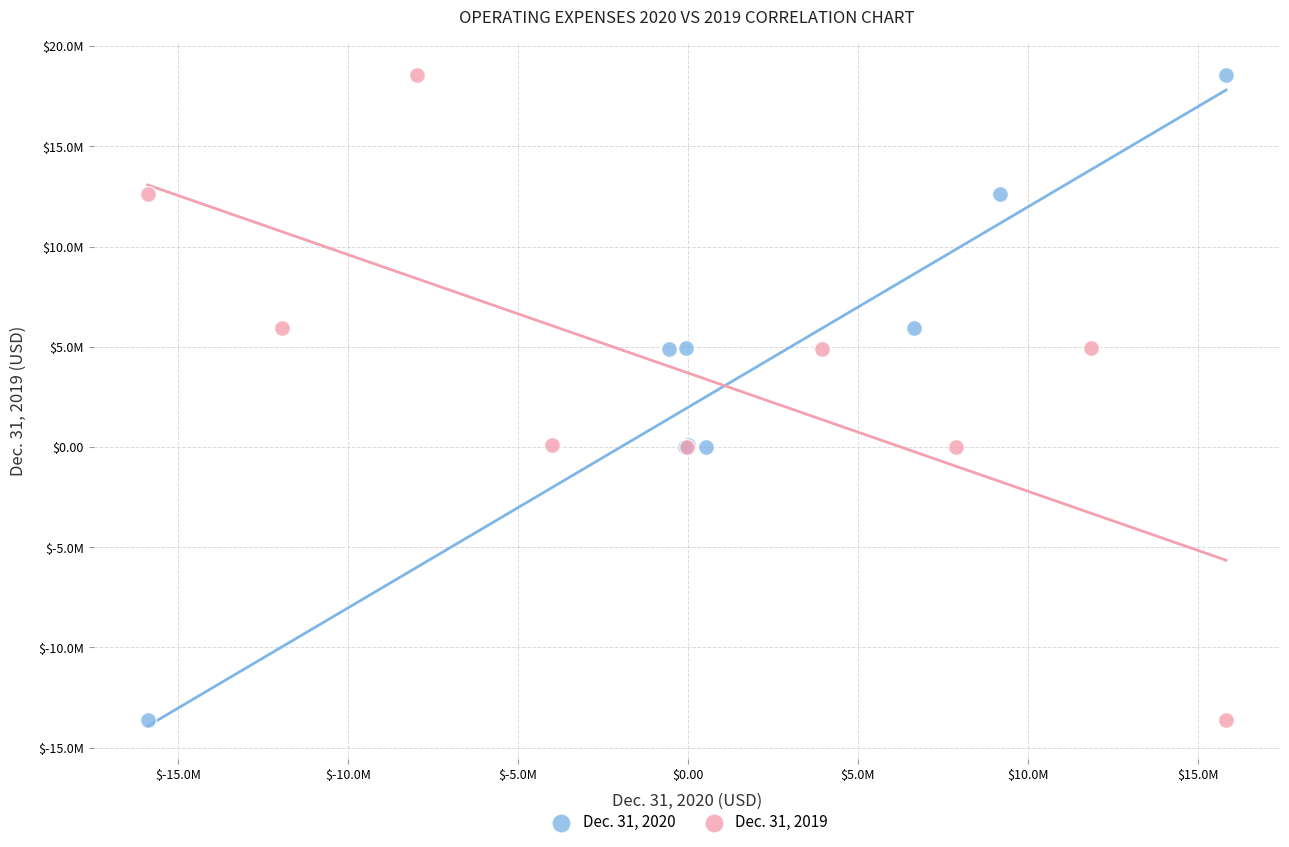

What are all the series names shown in the legend?

Dec. 31, 2020, Dec. 31, 2019